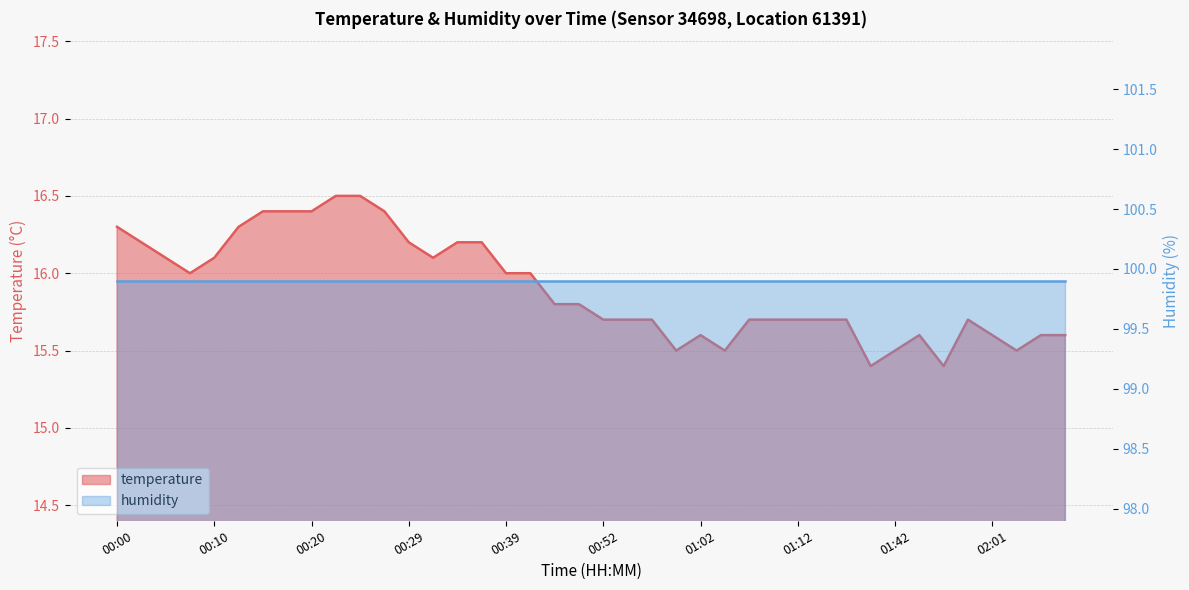

What is the difference between the maximum and minimum values?

1.1